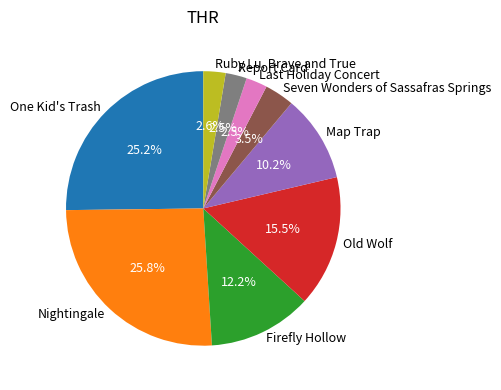

To the nearest percent, what is the combined percentage of Seven Wonders of Sassafras Springs and Map Trap?

14%